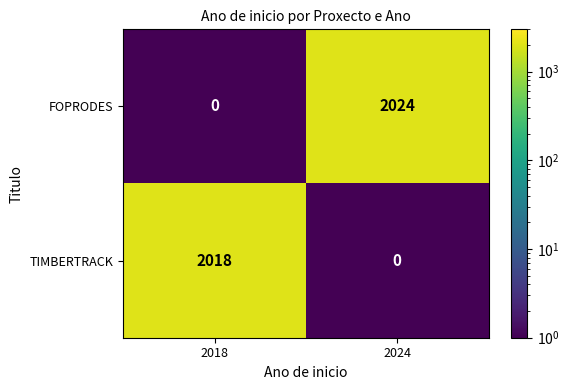

Reading left to right, what are all the values shown in this chart?

FOPRODES: 0	2024
TIMBERTRACK: 2018	0